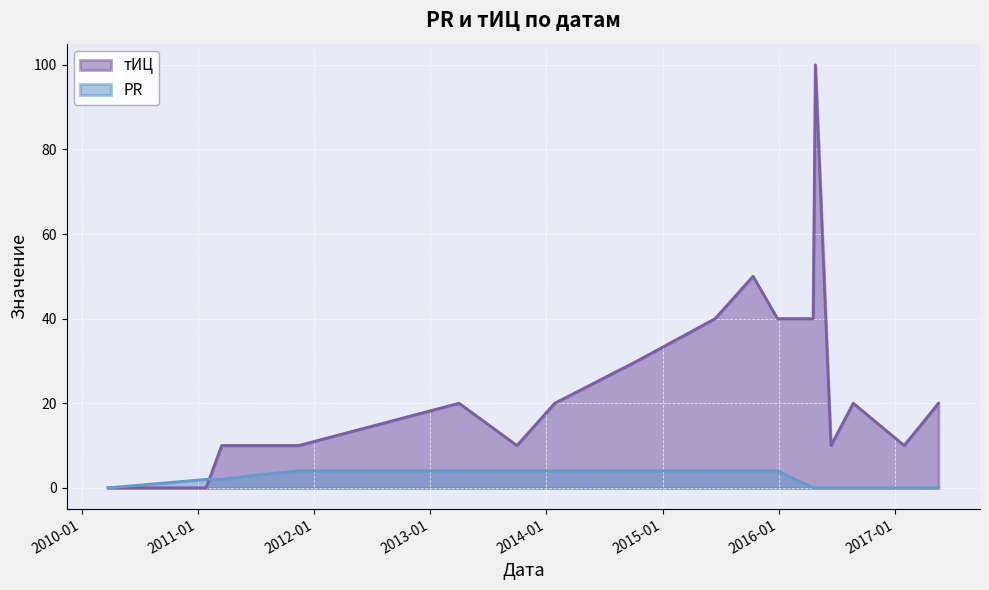

What is the difference between the highest and lowest values at 2013-09-30?

6